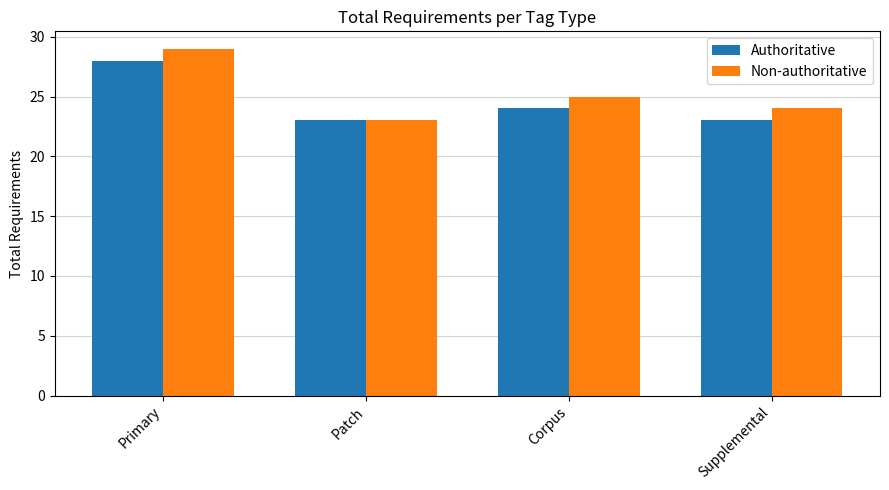

Reading left to right, transcribe all the data shown in this chart.

Authoritative: Primary=28	Patch=23	Corpus=24	Supplemental=23
Non-authoritative: Primary=29	Patch=23	Corpus=25	Supplemental=24